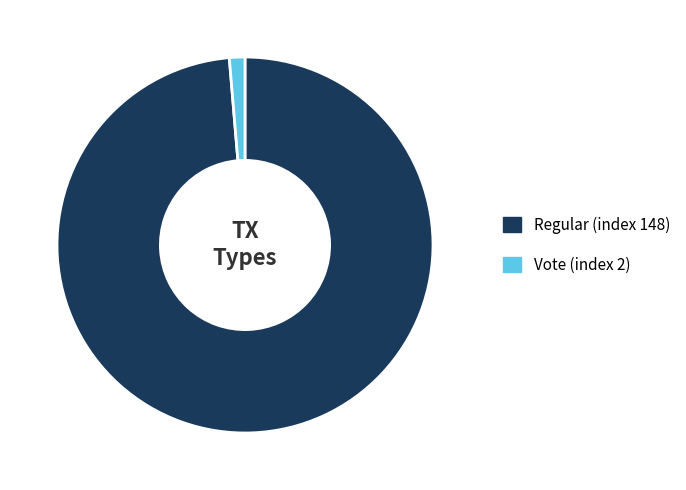

Rank the categories by value from lowest to highest.

Vote (index 2), Regular (index 148)